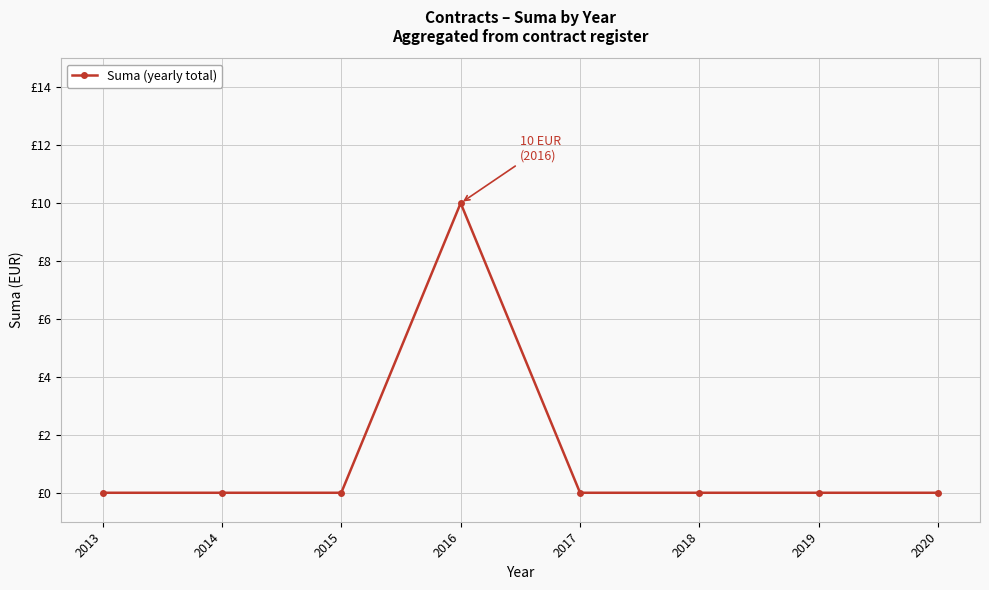

Is this an area chart (filled region under the line)?

No